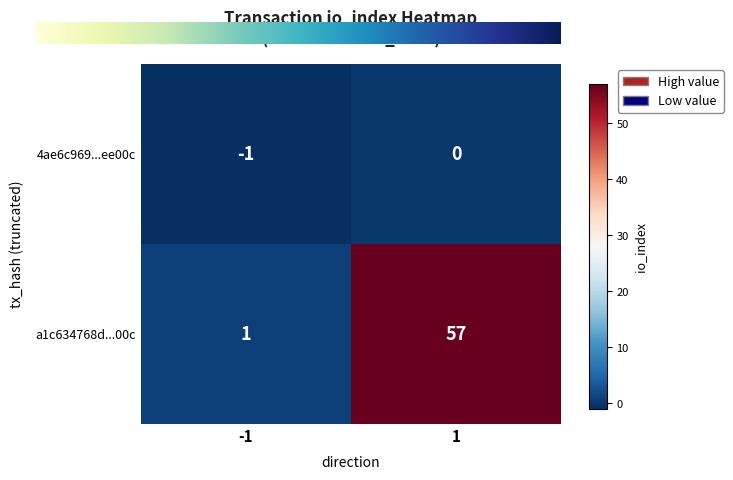

At how many categories does at least one series exceed 38?

1